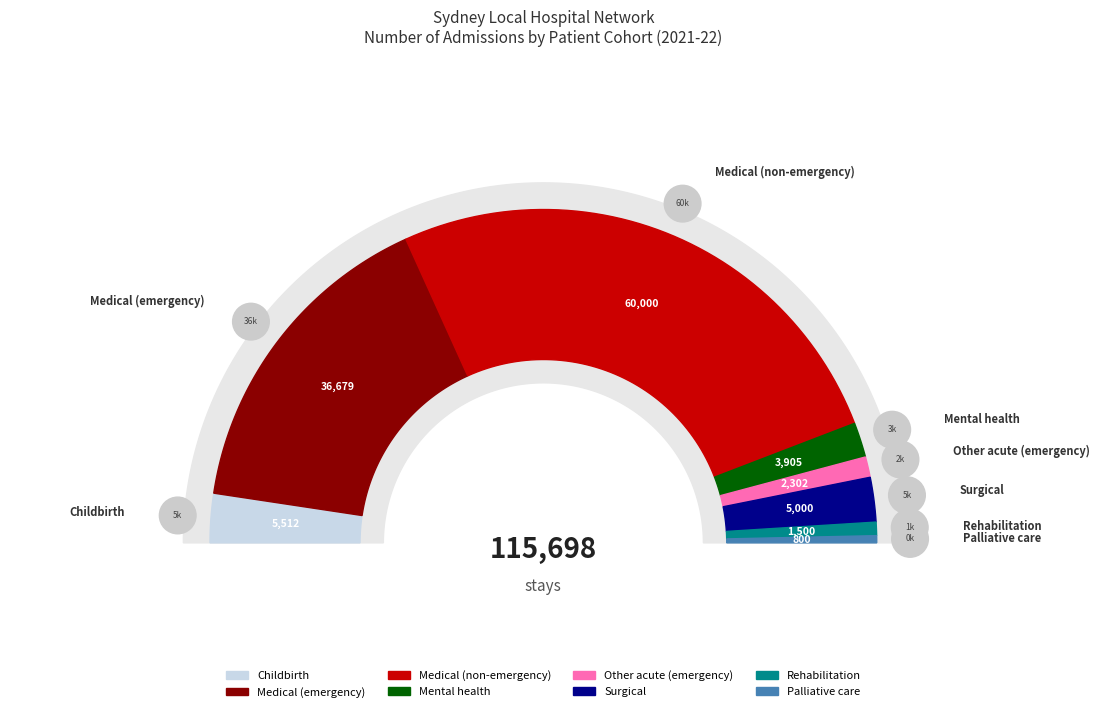

Is there any slice that represents more than half of the pie?

Yes